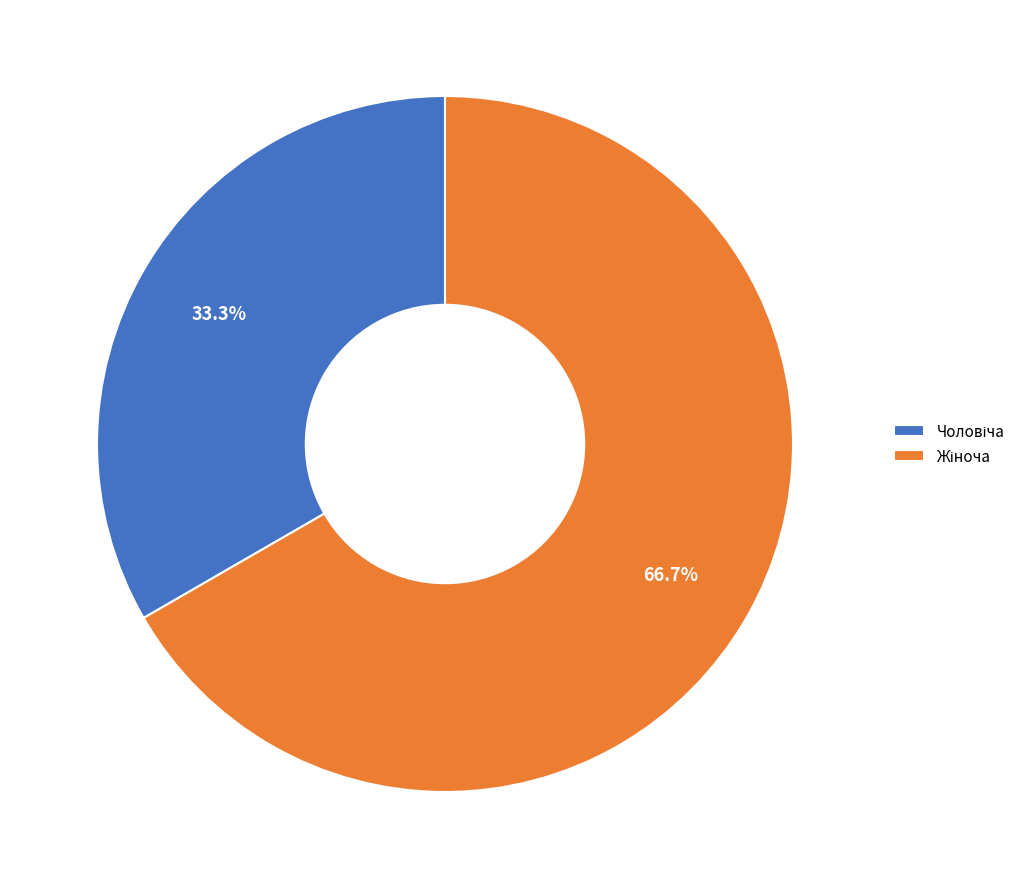

Does any single category account for the majority?

Yes